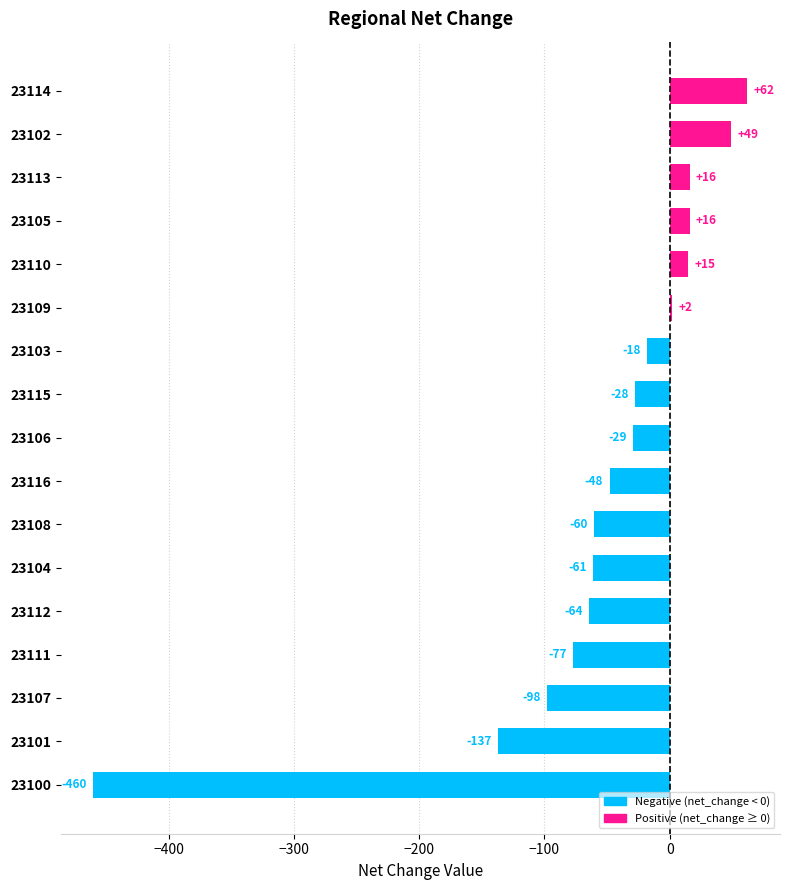

True or false: the data shows 62 at 23114.

True